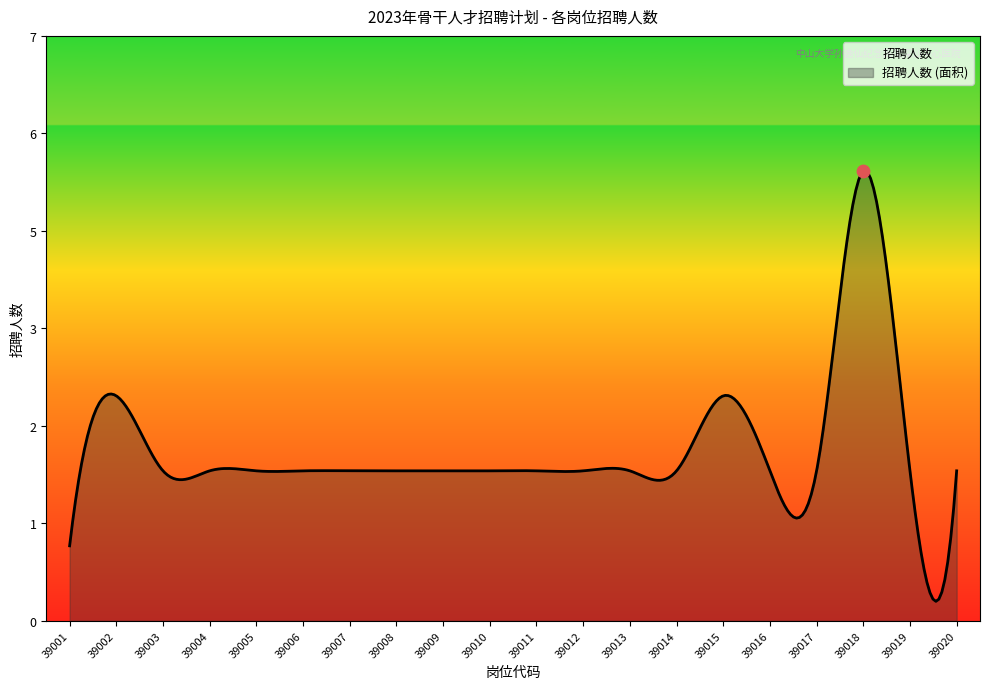

Which has a higher value, 39013 or 39001?

39013